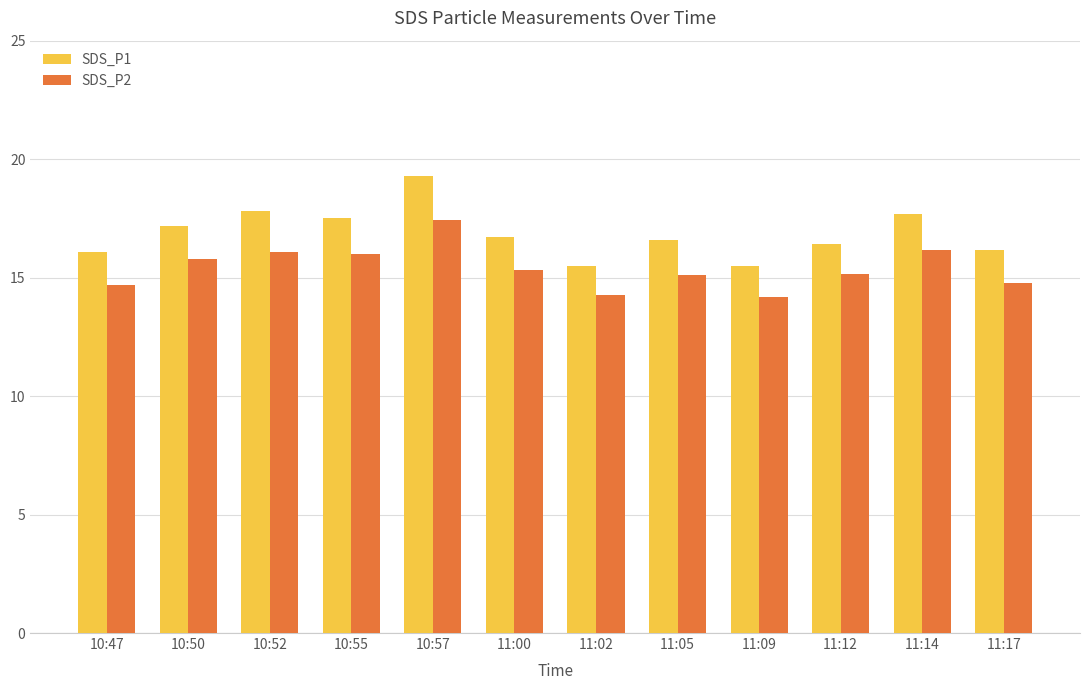

Which series has the largest total across all categories?

SDS_P1